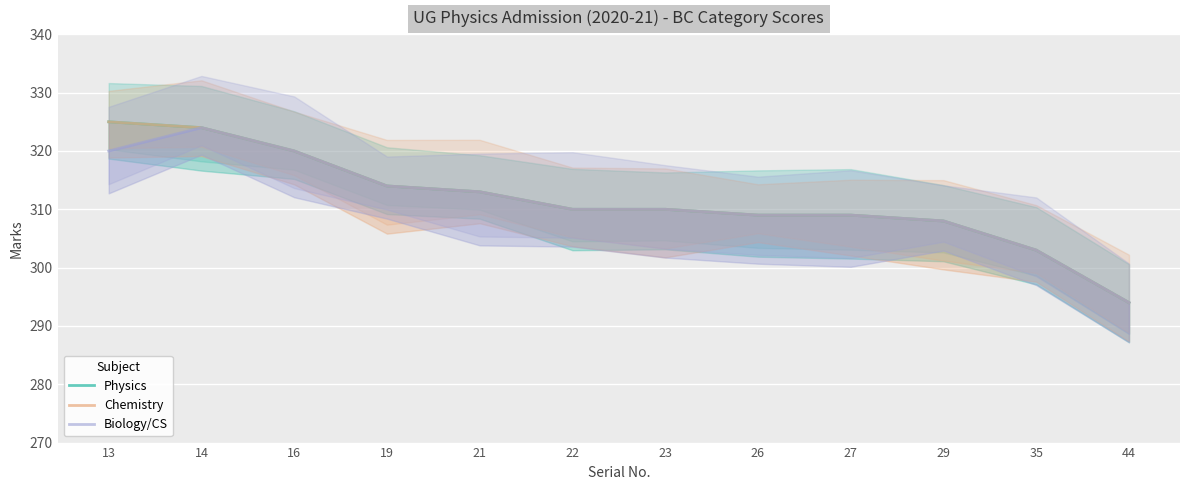

Reading right to left, extract all data points from this chart.

Physics: 44=294	35=303	29=308	27=309	26=309	23=310	22=310	21=313	19=314	16=320	14=324	13=325
Chemistry: 44=294	35=303	29=308	27=309	26=309	23=310	22=310	21=313	19=314	16=320	14=324	13=325
Biology/CS: 44=294	35=303	29=308	27=309	26=309	23=310	22=310	21=313	19=314	16=320	14=324	13=320